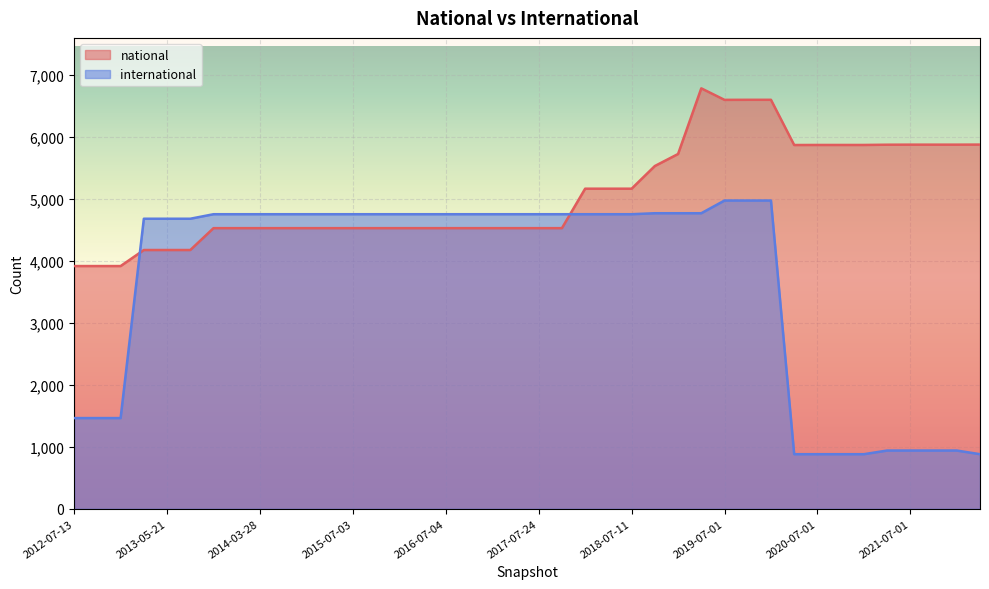

Which series has the largest range (max minus min)?

international